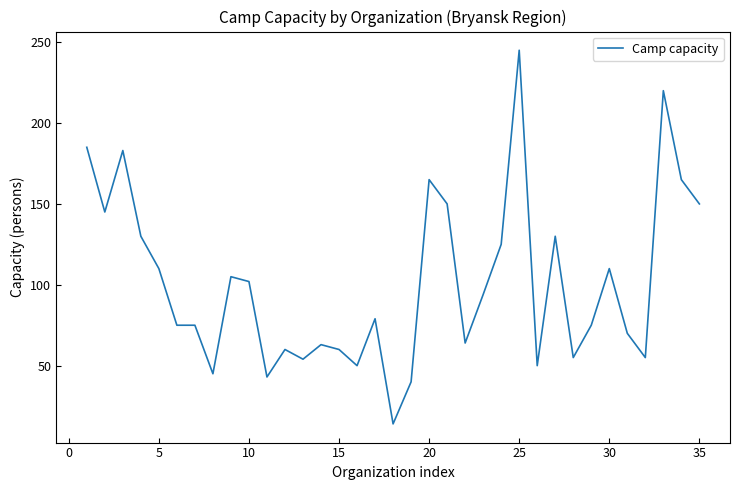

How many series are shown in this chart?

1